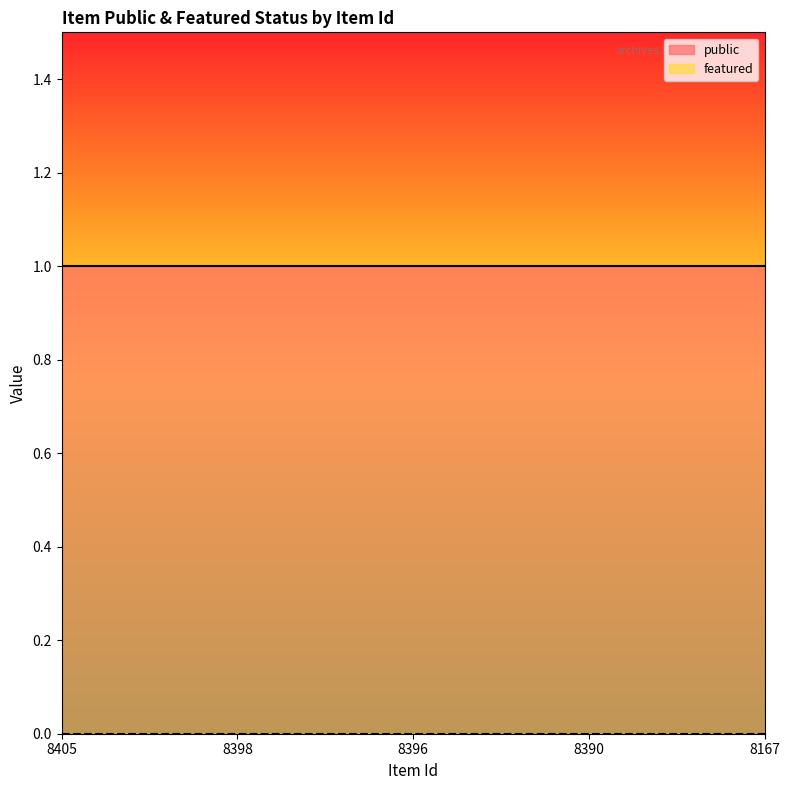

What is the sum of the public values at 8390 and 8167?

2